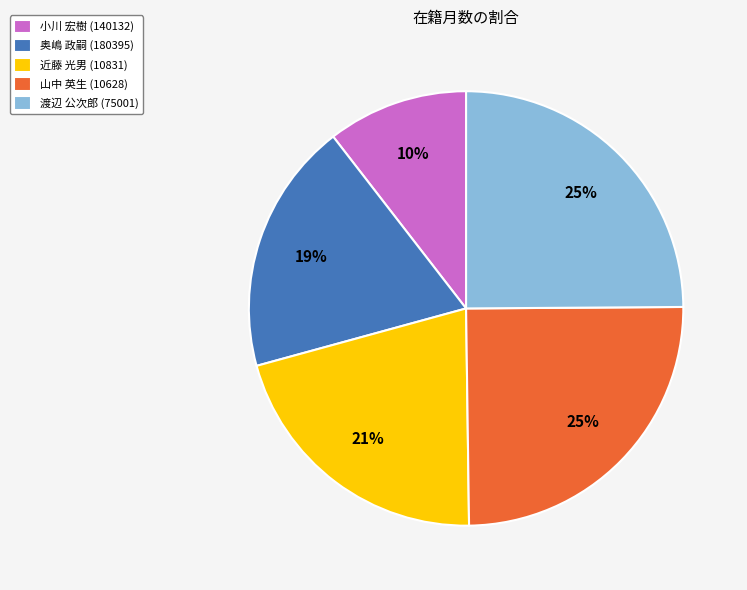

To the nearest percent, what is the combined percentage of 近藤 光男 (10831) and 渡辺 公次郎 (75001)?

46%